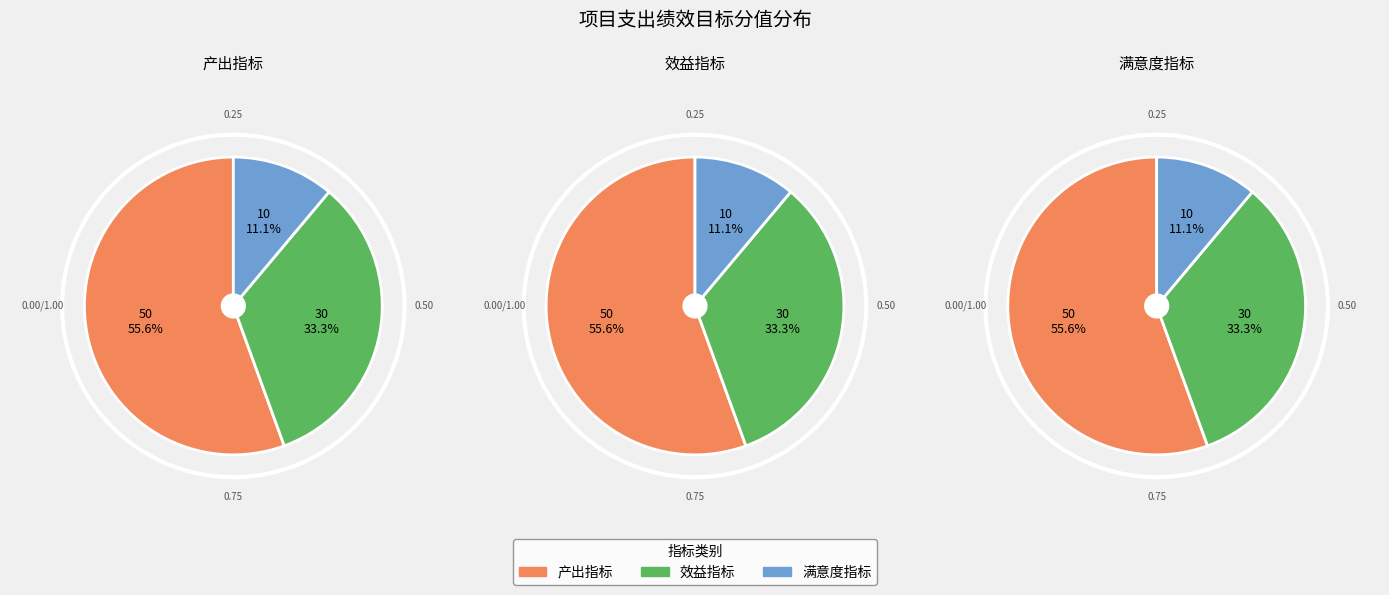

The 满意度指标 slice represents 11% of the pie. True or false?

True